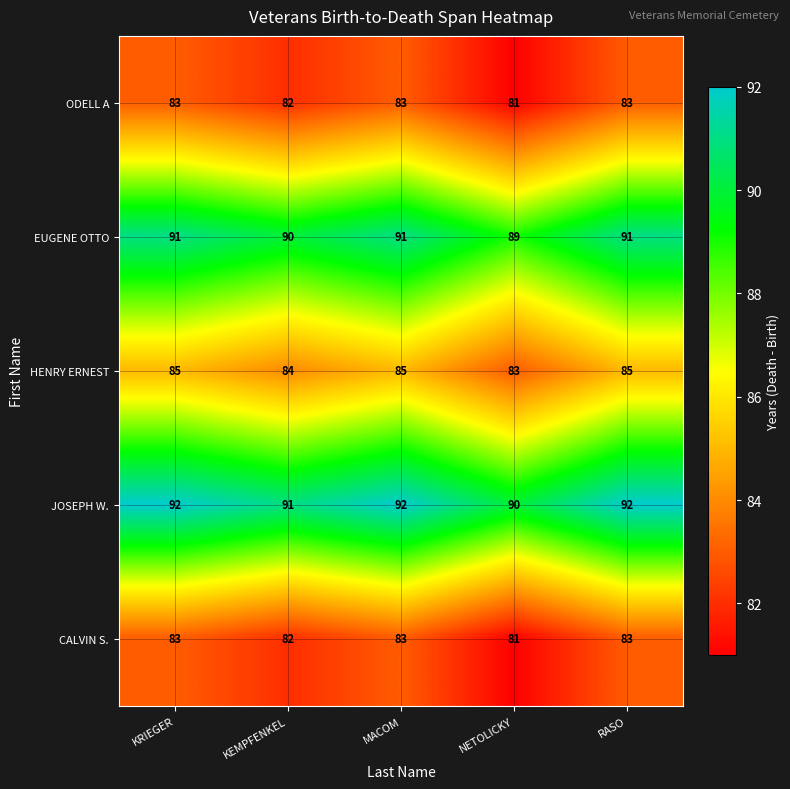

What is the average value of the HENRY ERNEST series?

84